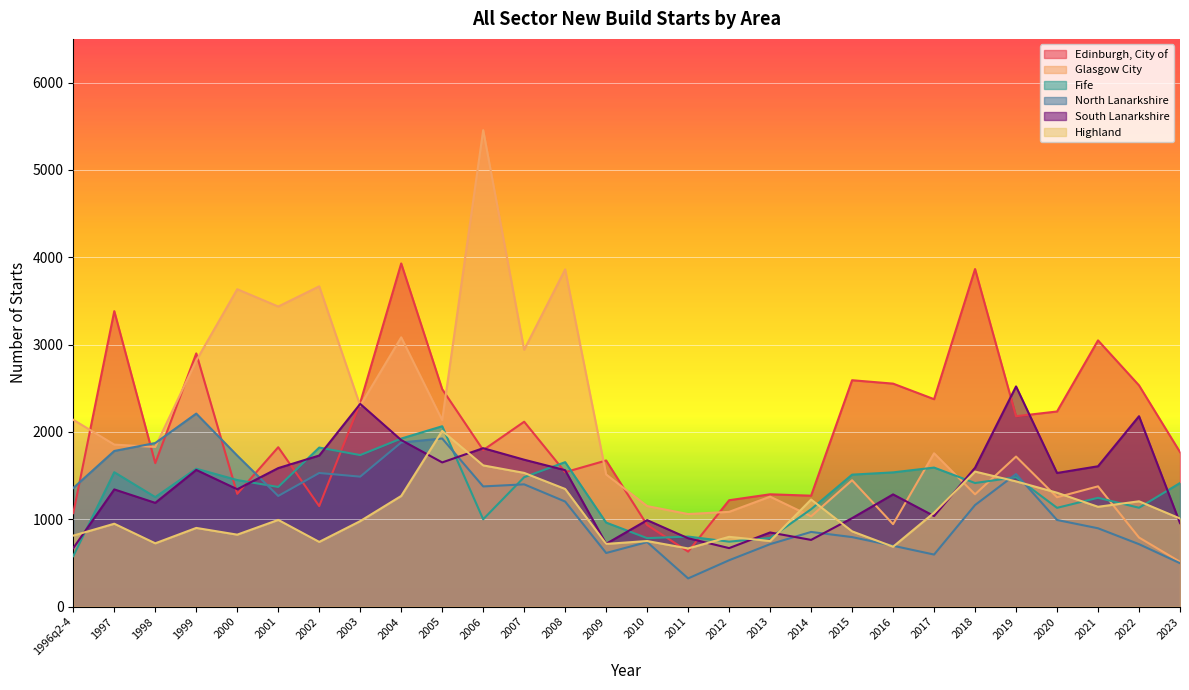

True or false: South Lanarkshire has a value of 1344 at 2000.

True